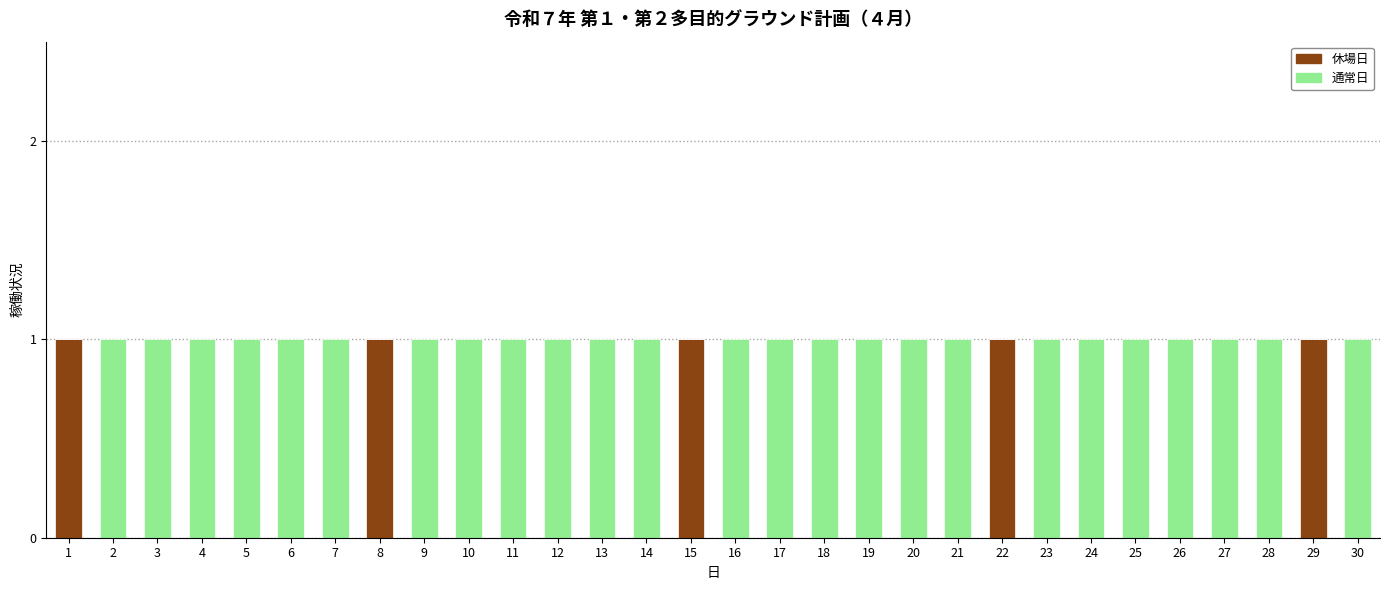

Is it true that 休場日 equals 0 at 27?

True